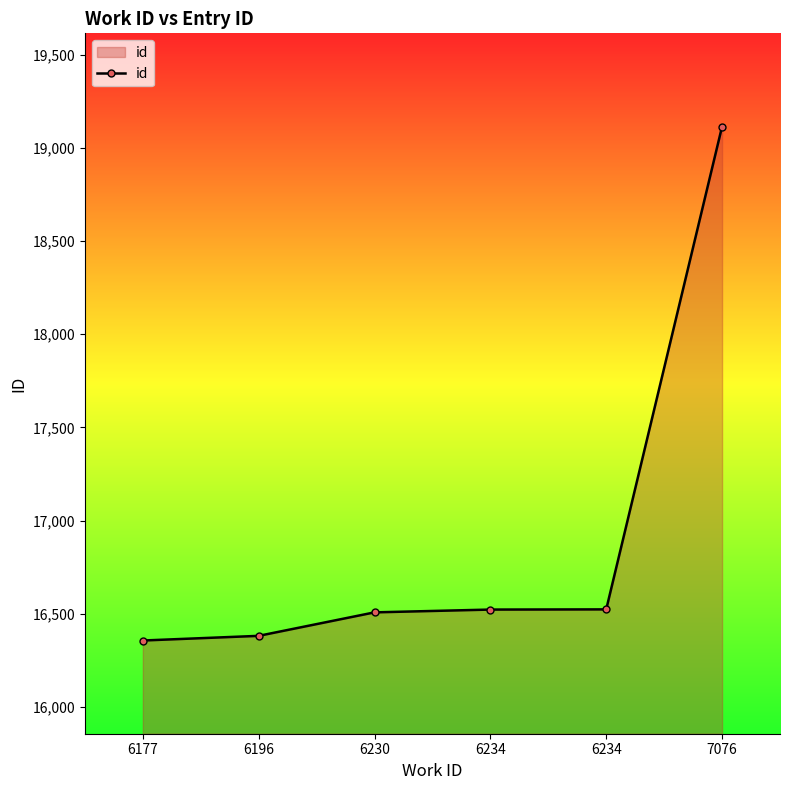

True or false: the data has more than 1 interior local peaks.

False